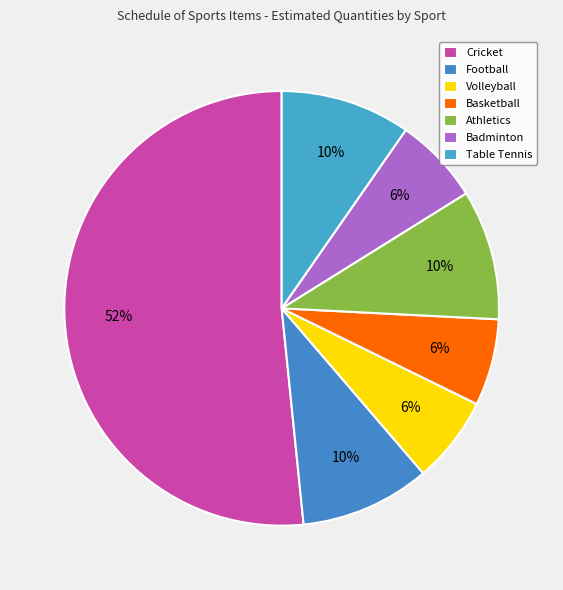

Which category has the biggest portion of the pie?

Cricket